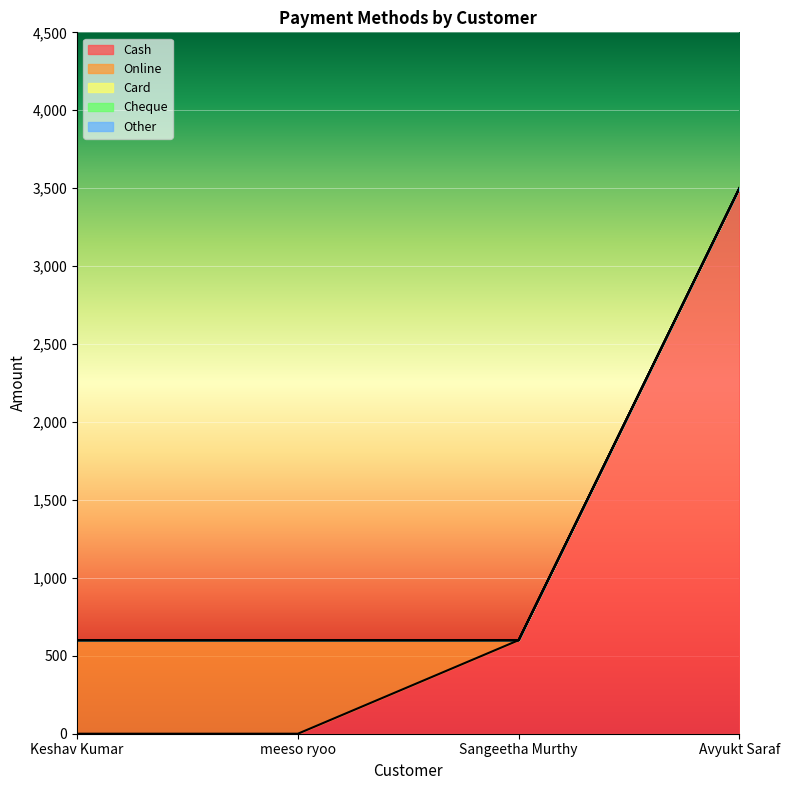

At which label does Card reach its peak?

Keshav Kumar